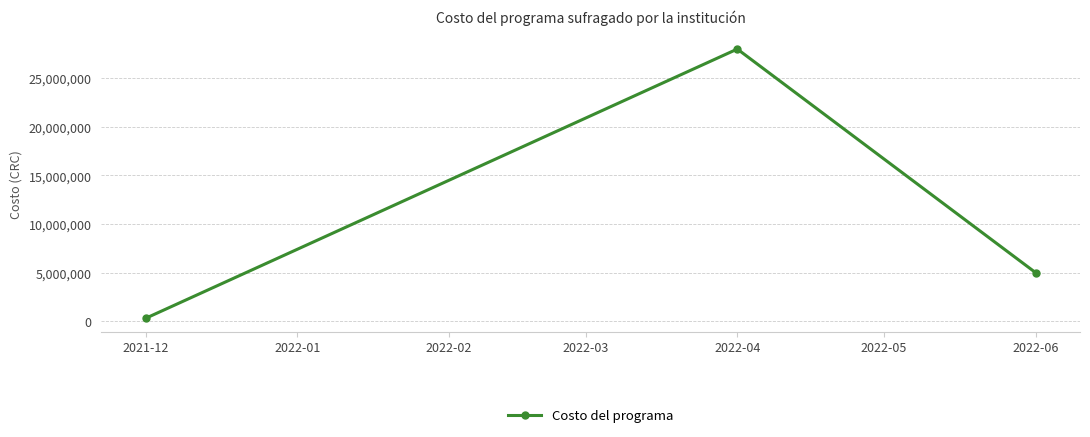

Is it true that the value at 2022-06 is 1721006?

False